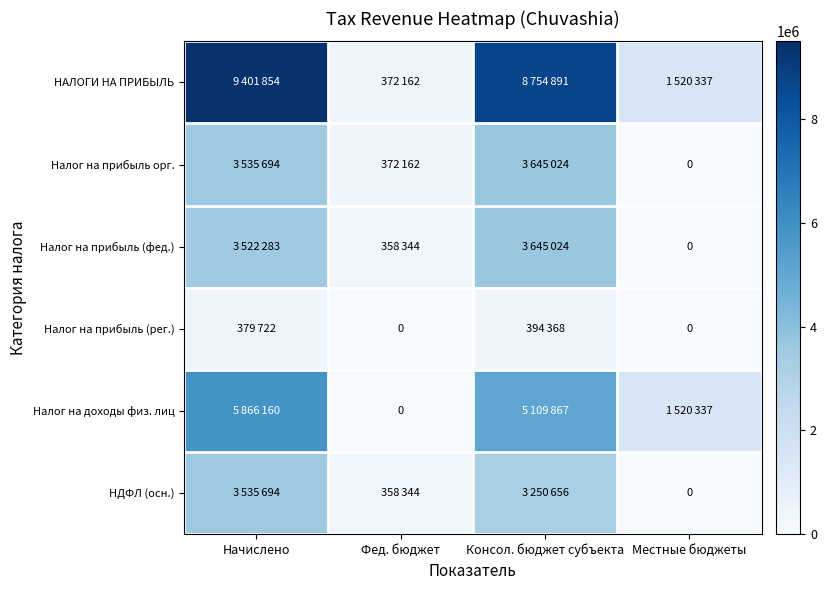

Rank the series by their maximum value, from lowest to highest.

Налог на прибыль (рег.), НДФЛ (осн.), Налог на прибыль орг., Налог на прибыль (фед.), Налог на доходы физ. лиц, НАЛОГИ НА ПРИБЫЛЬ